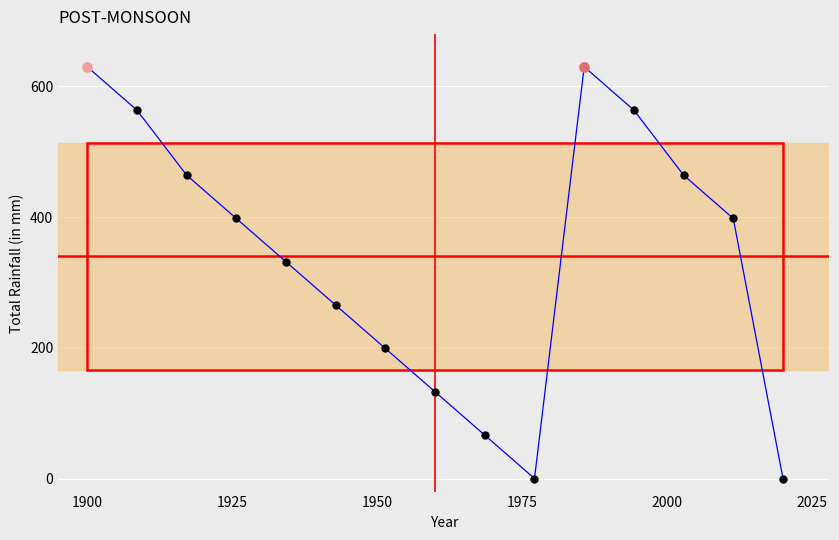

What is the difference between the maximum and minimum values?

630.0